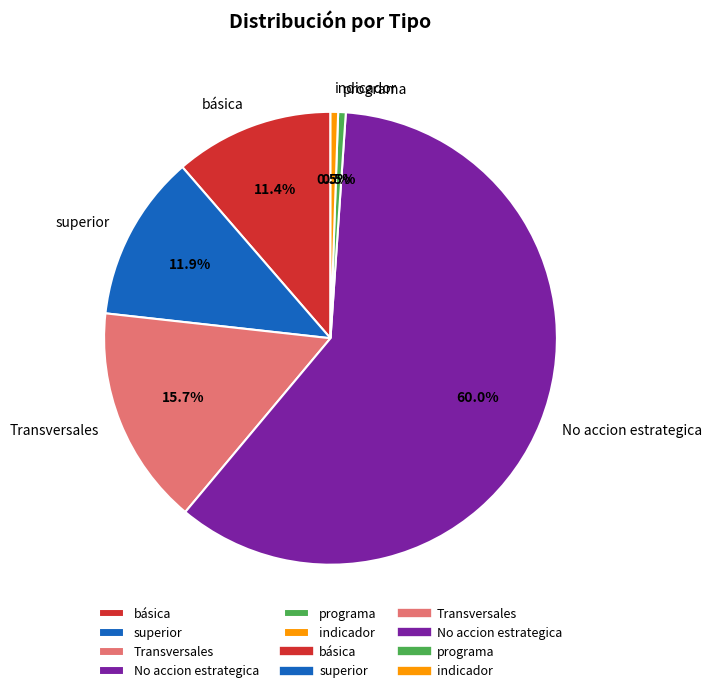

Which category has the biggest portion of the pie?

No accion estrategica